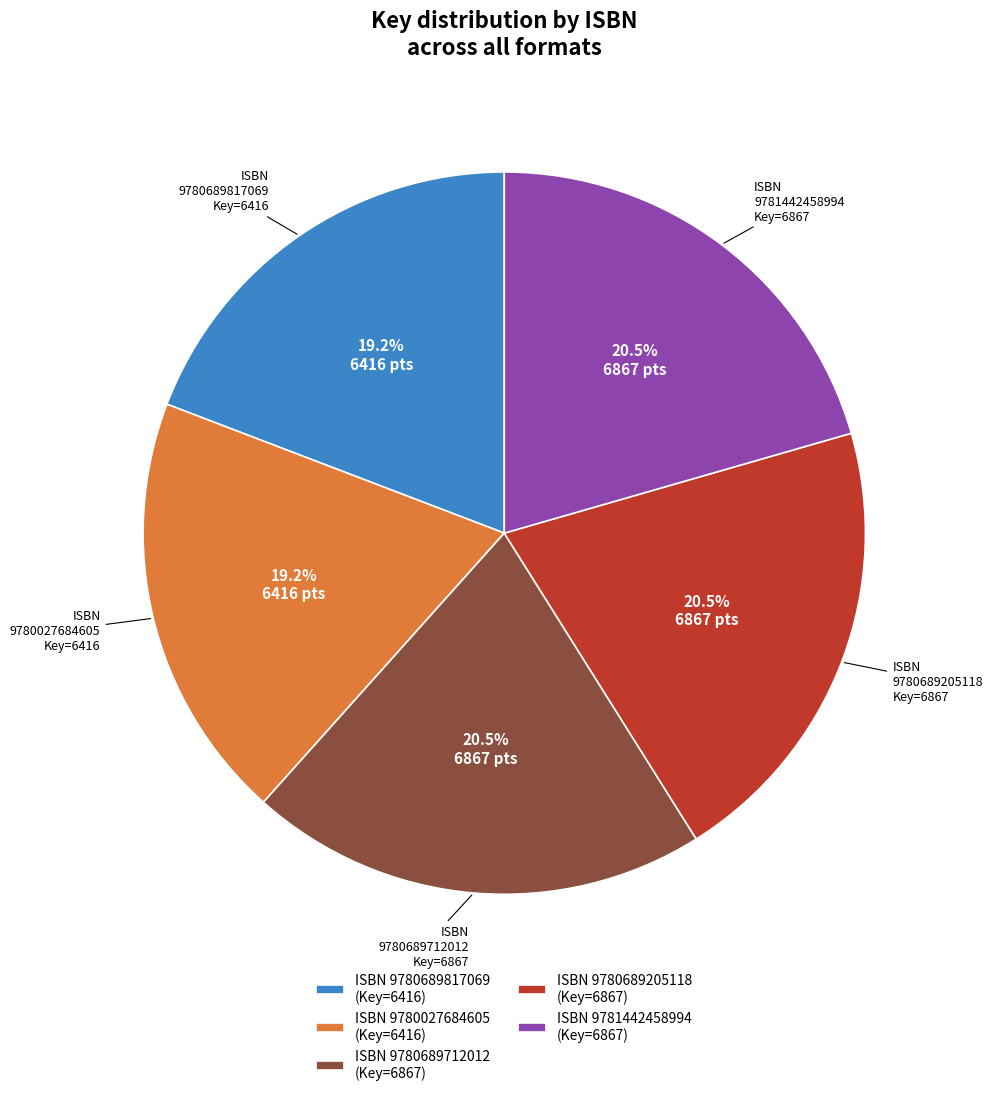

Between ISBN 9780027684605 (Key=6416) and ISBN 9780689205118 (Key=6867), which is larger?

ISBN 9780689205118 (Key=6867)